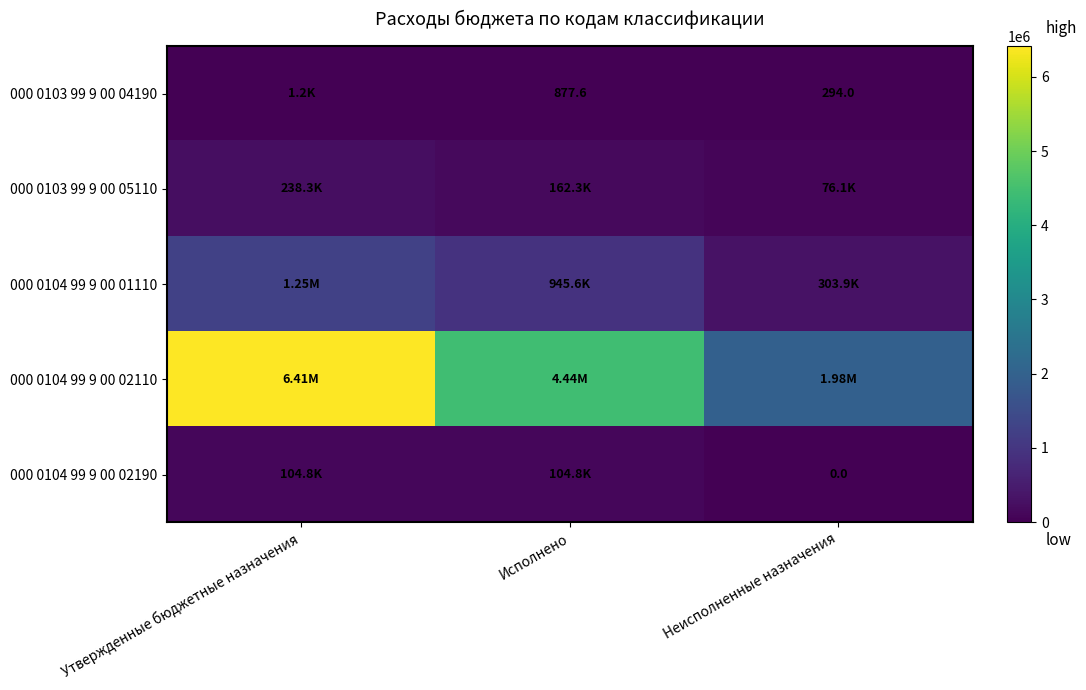

Where is 000 0103 99 9 00 04190 nearest to the value 732?

Исполнено